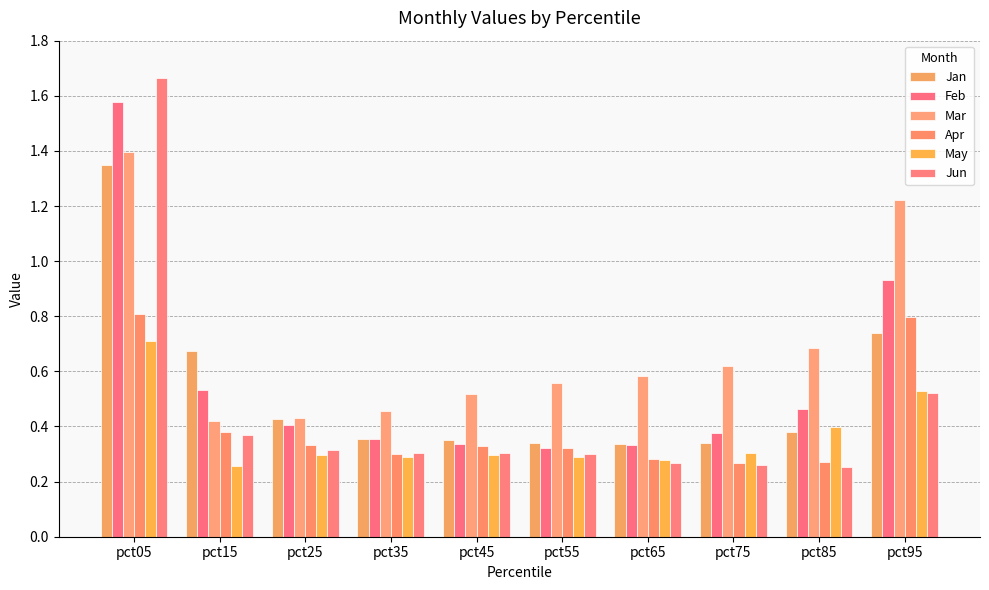

What is the minimum value shown in the chart?

0.3